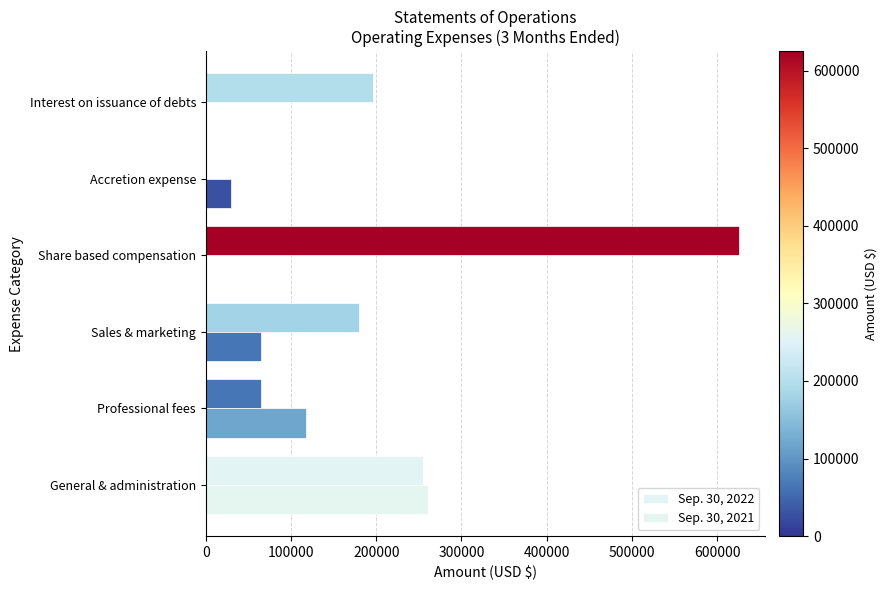

How many values in Sep. 30, 2022 are above zero?

5